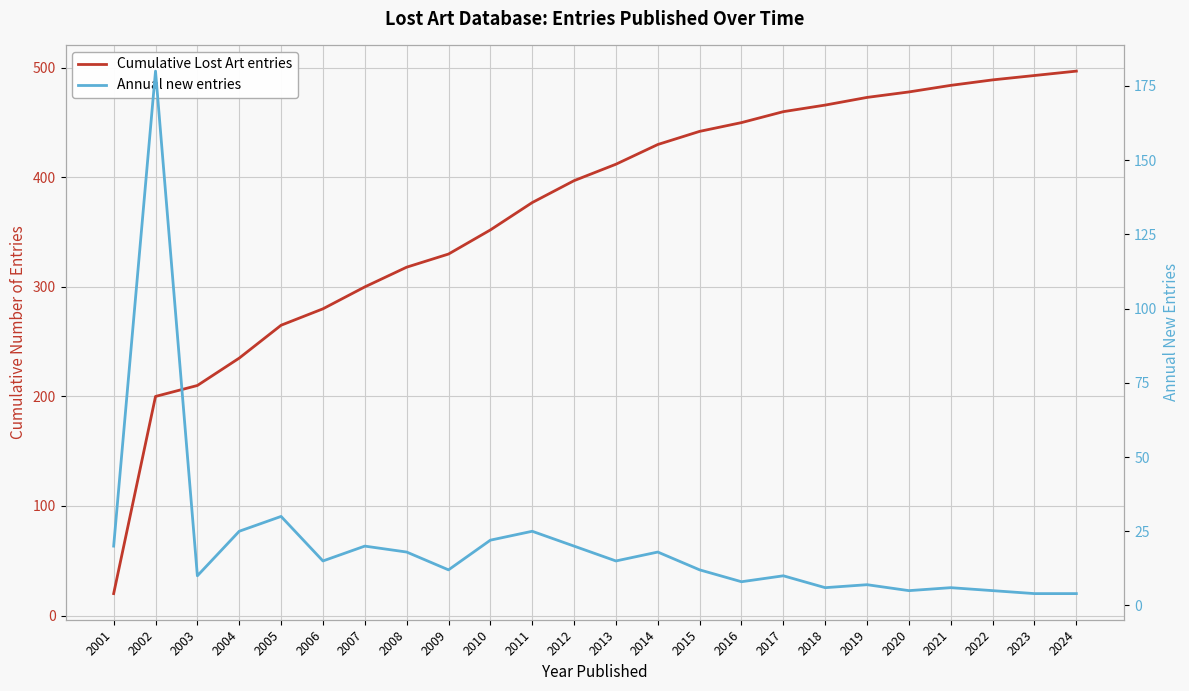

True or false: Annual new entries and Cumulative Lost Art entries intersect in this chart.

False